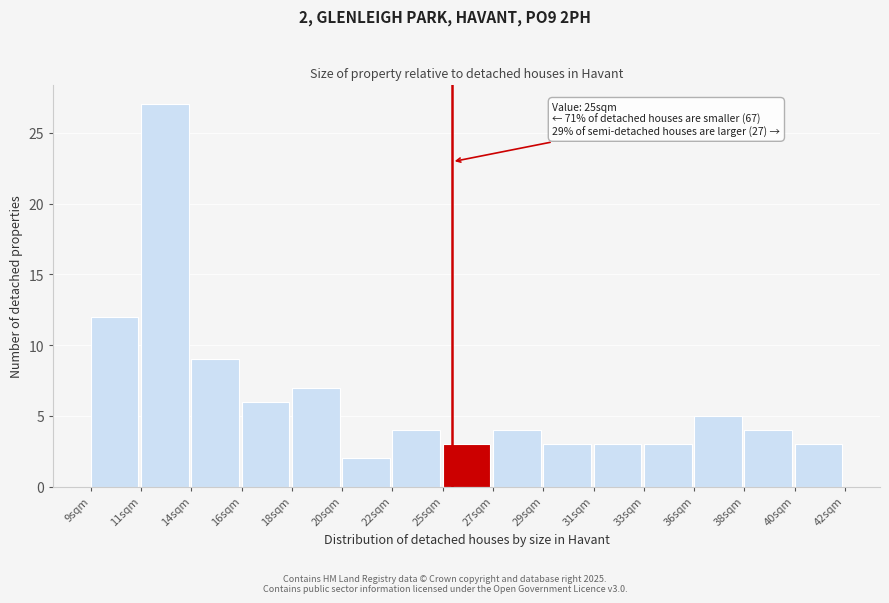

Reading right to left, list all the values displayed in this chart.

3	4	5	3	3	3	4	3	4	2	7	6	9	27	12